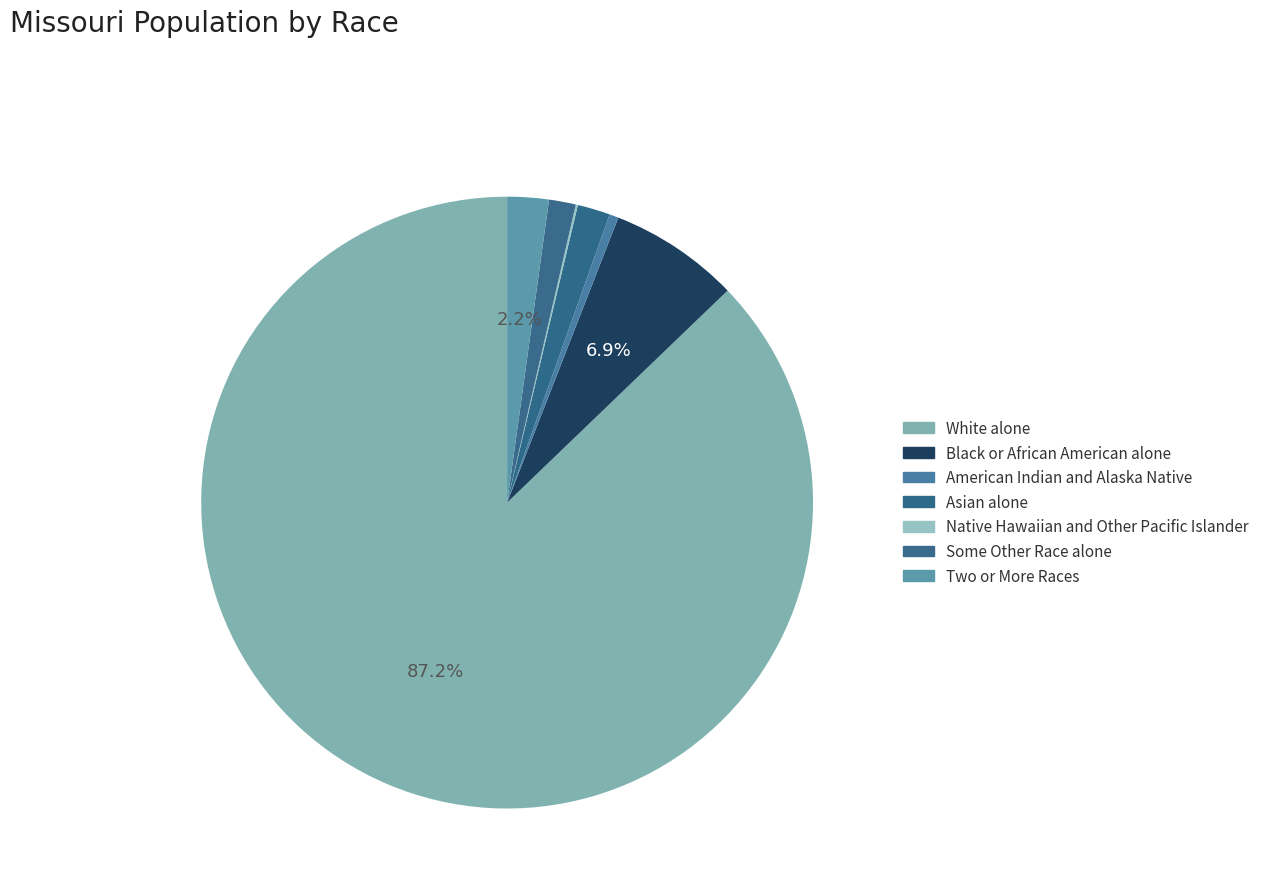

Is it true that Two or More Races is 2% of the pie?

True